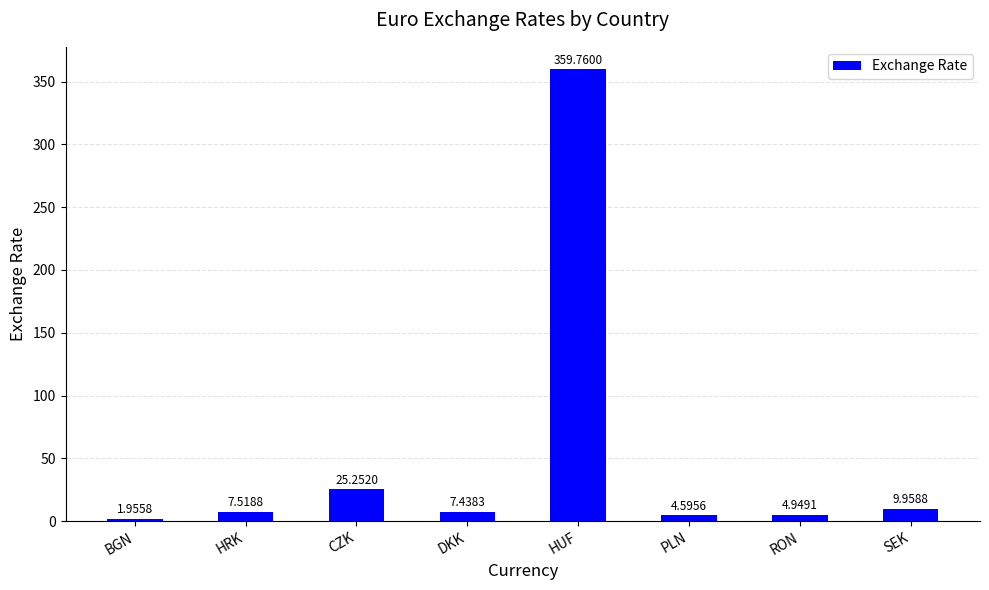

List the labels in order of value, largest first.

HUF, CZK, SEK, HRK, DKK, RON, PLN, BGN